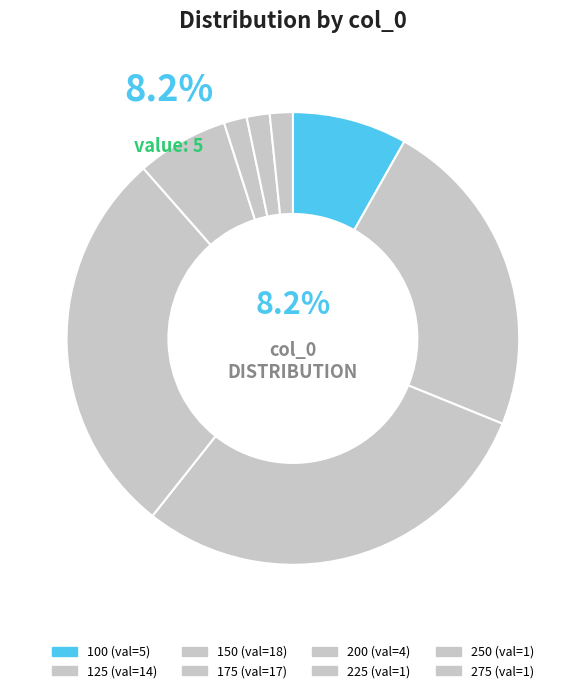

What is the total percentage of 275 and 250?

3.3%